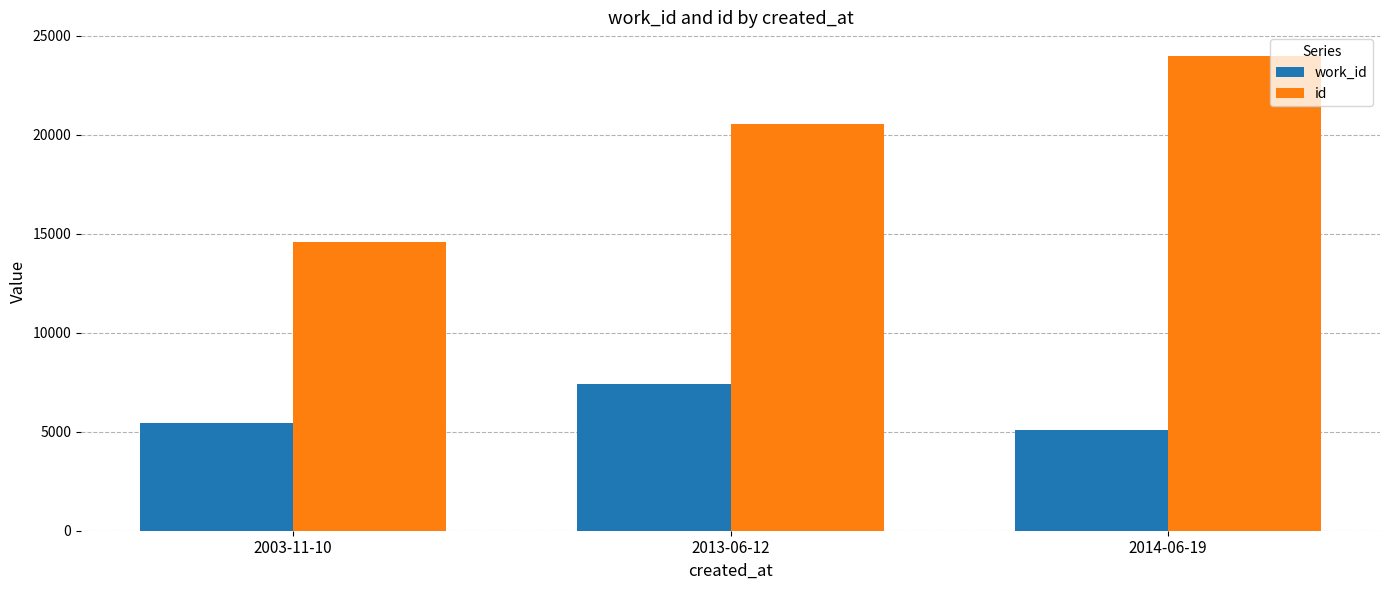

What is the minimum value shown in the chart?

5073